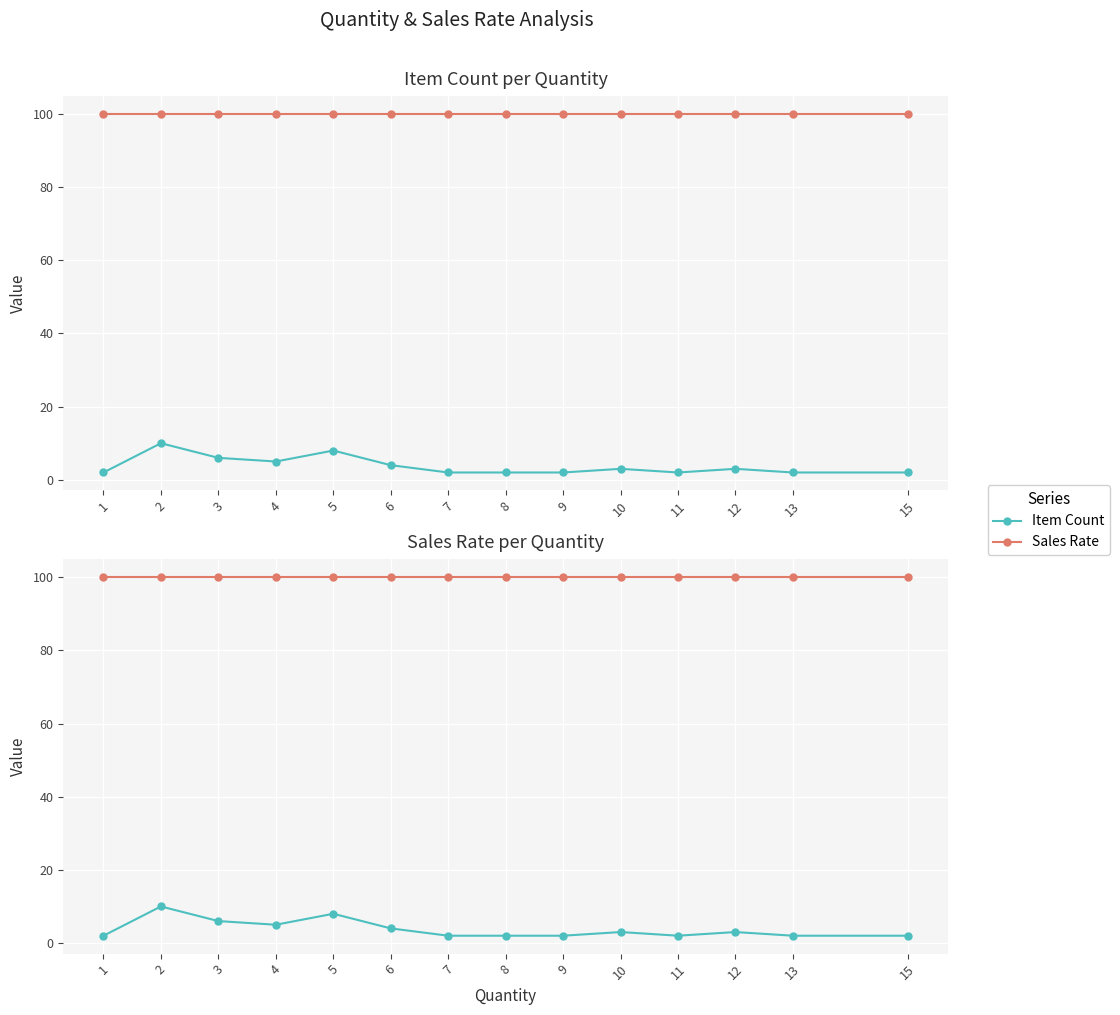

Which series has the largest total across all categories?

Sales Rate